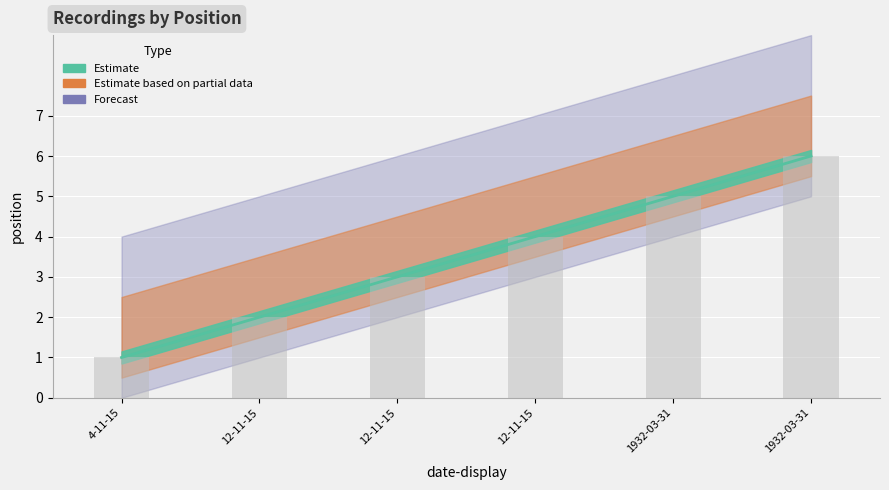

What is the change in value from 4-11-15 to 1932-03-31?

+4